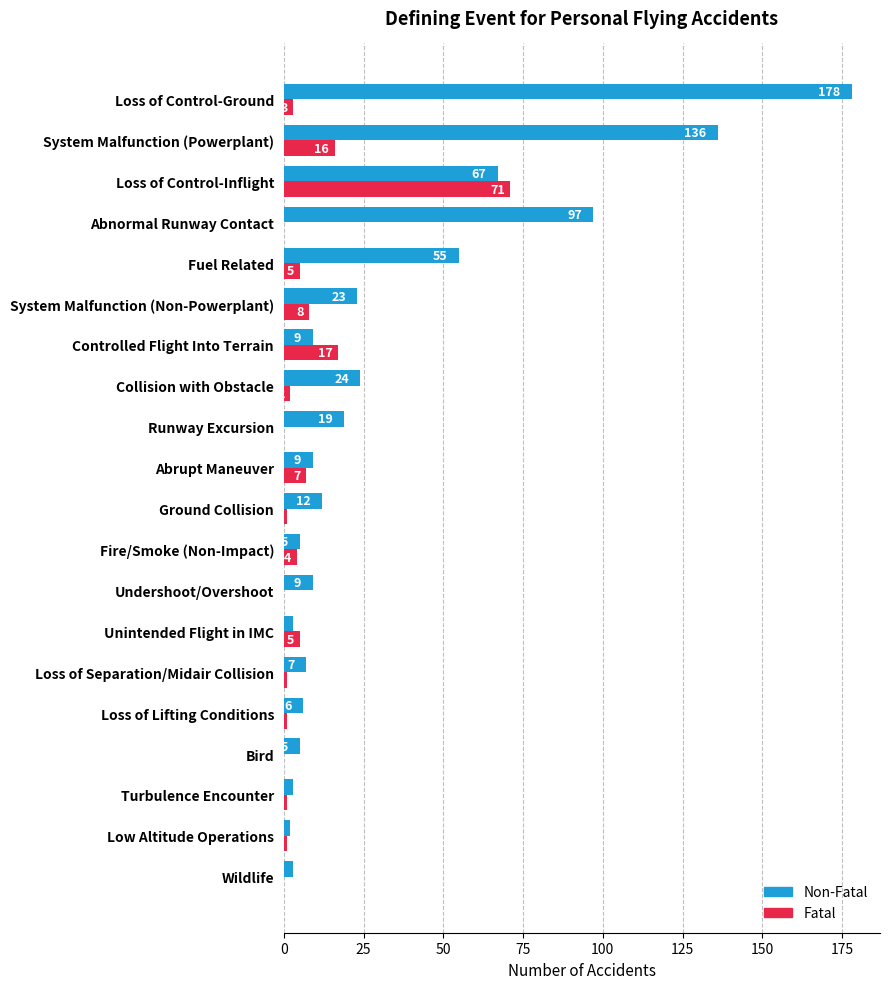

Where is Non-Fatal nearest to the value 90?

Abnormal Runway Contact